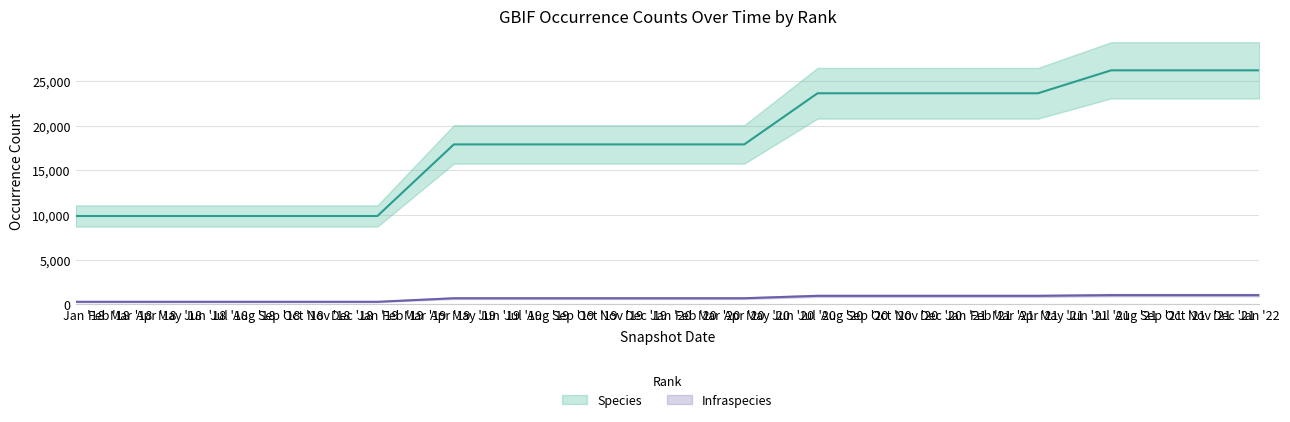

What are all the series names shown in the legend?

Species, Infraspecies